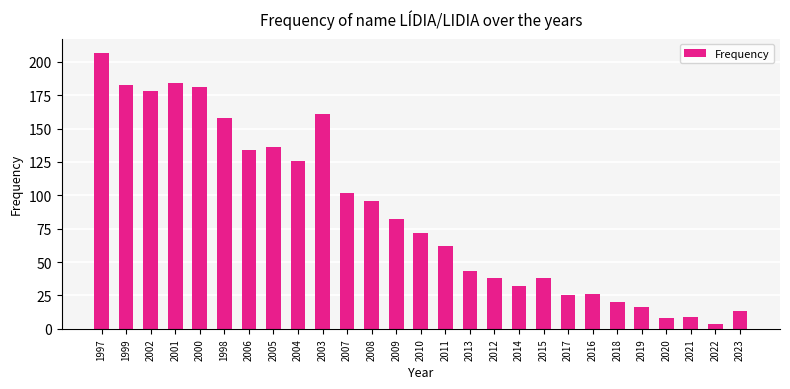

Where is the data nearest to the value 105?

2007